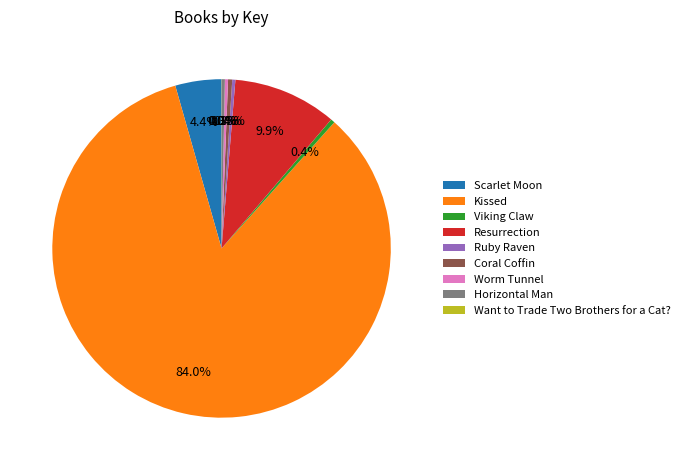

Is it true that Kissed is 84% of the pie?

True